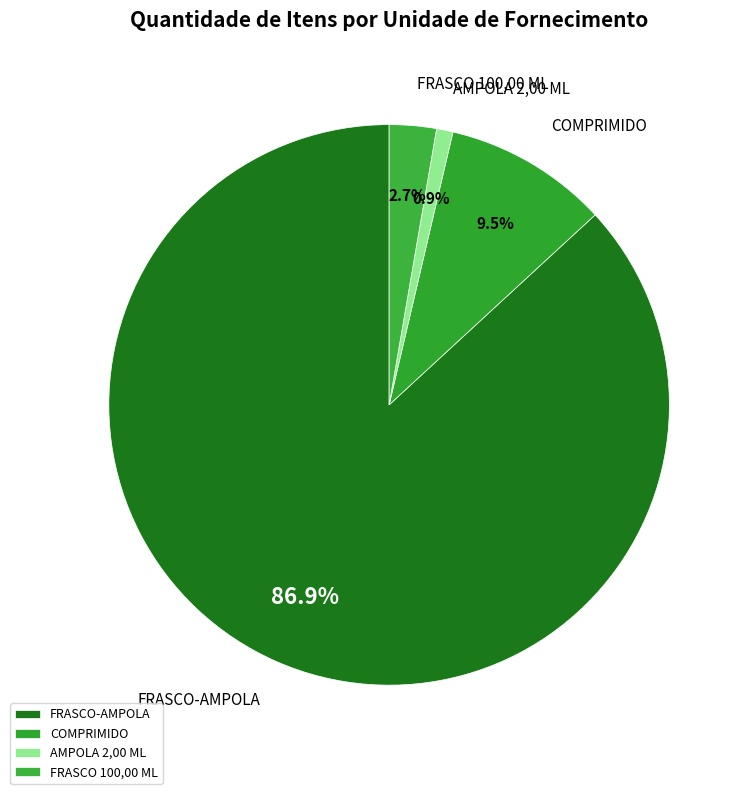

What is the majority slice?

FRASCO-AMPOLA